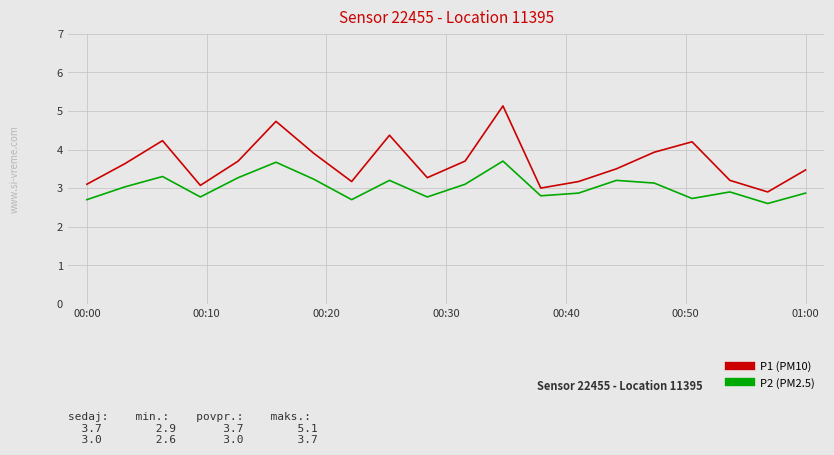

What is the greatest value displayed?

5.1